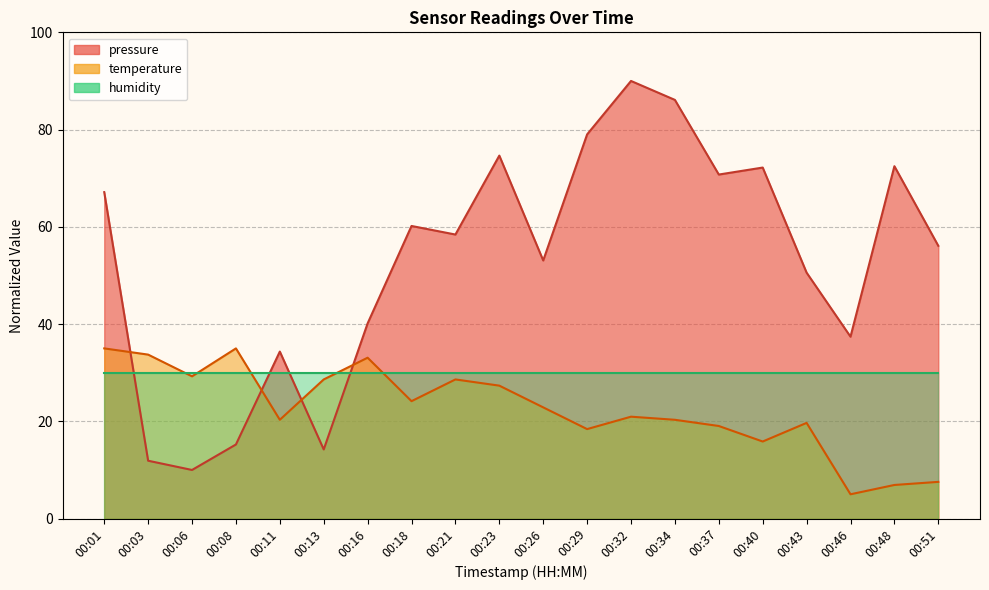

How many categories are shown in the chart?

20